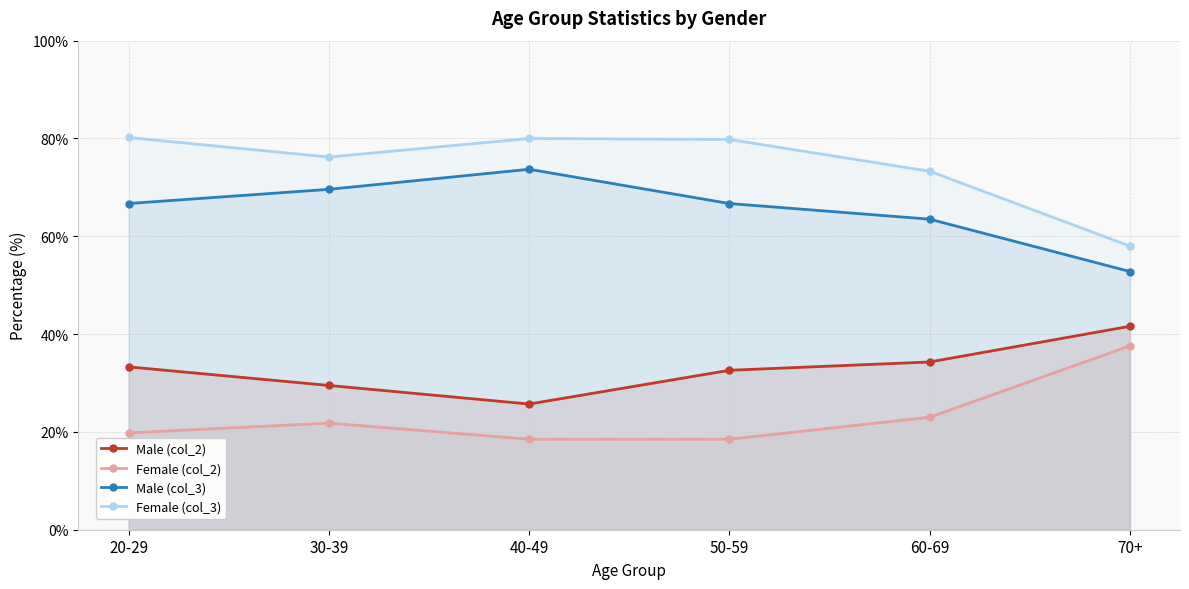

Rank the series by their average value, from highest to lowest.

Female (col_3), Male (col_3), Male (col_2), Female (col_2)